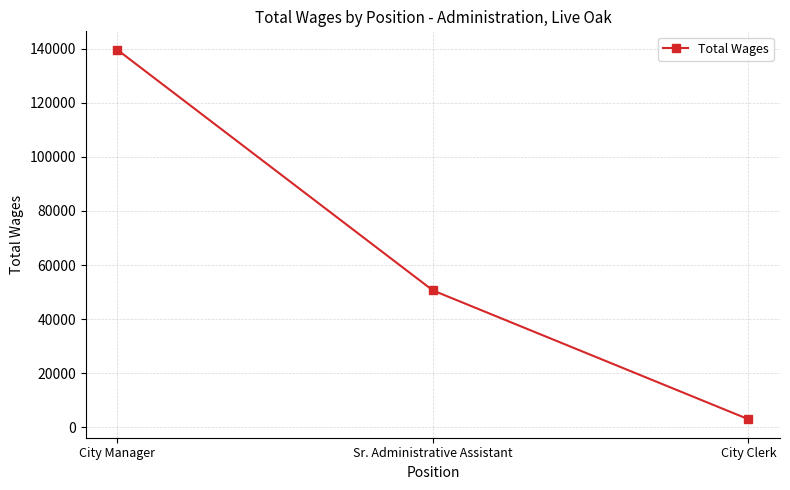

Which category has the lowest value across all series?

City Clerk